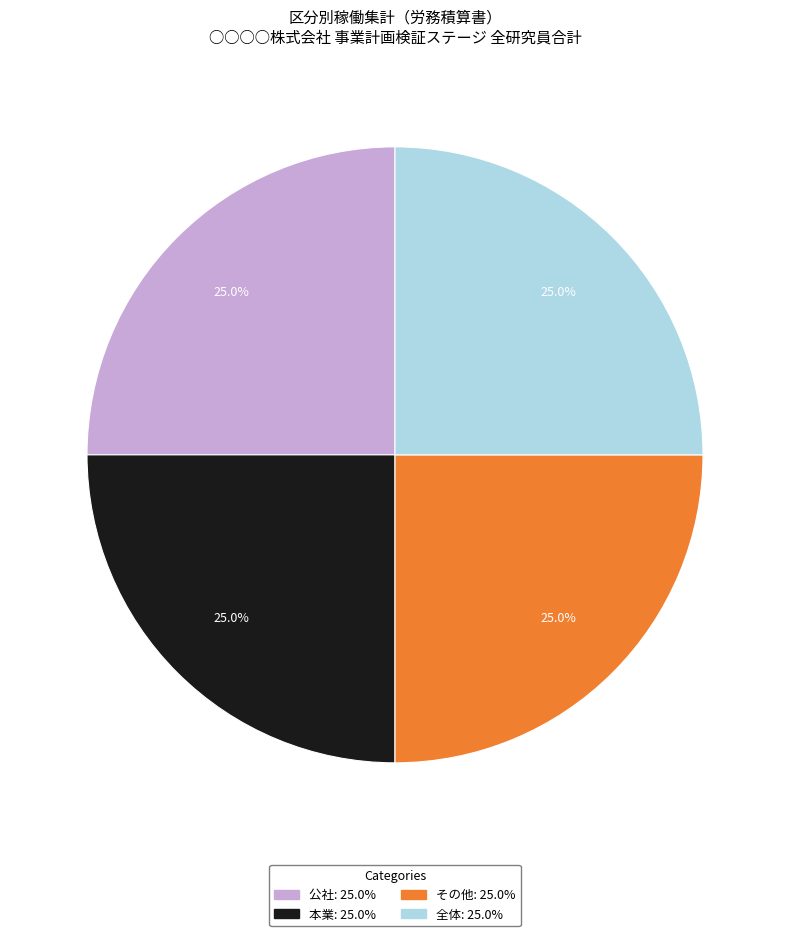

Is there any slice that represents more than half of the pie?

No